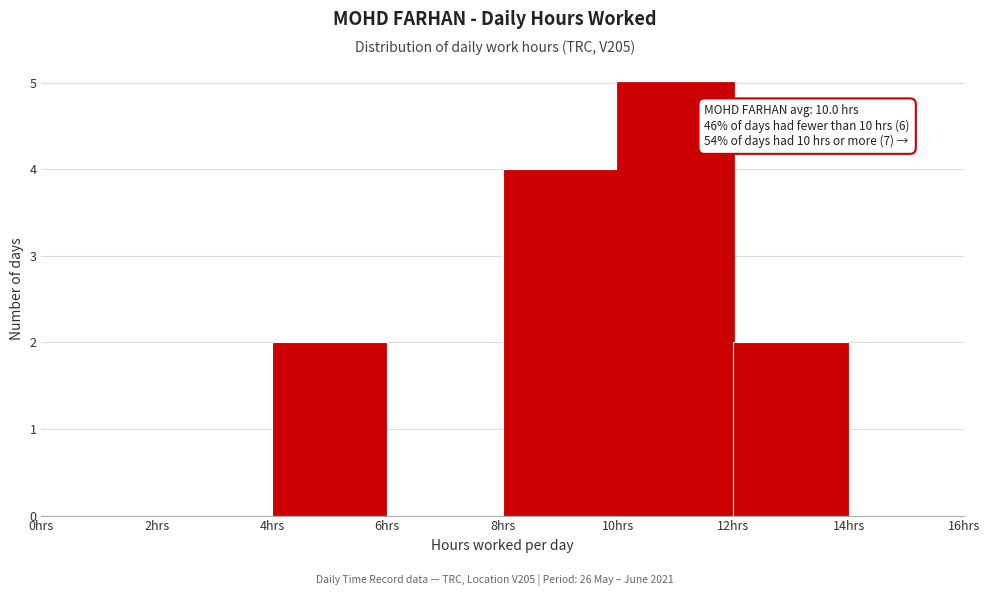

Over which range of the x-axis is the bar tallest?

10 to 12